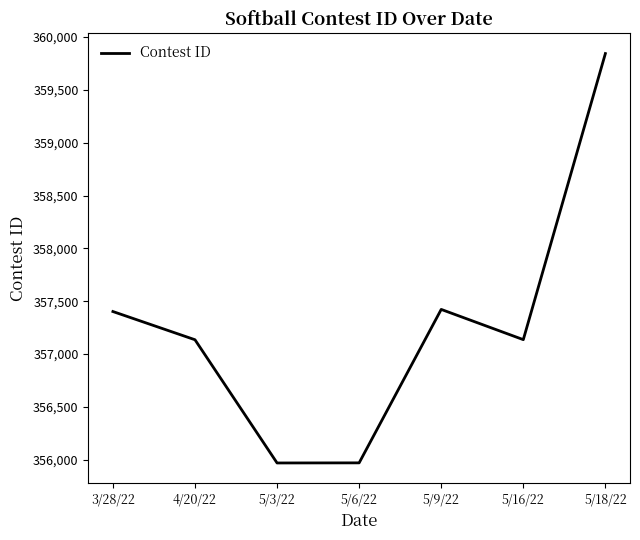

True or false: there are more than 1 points higher than both neighbors.

False